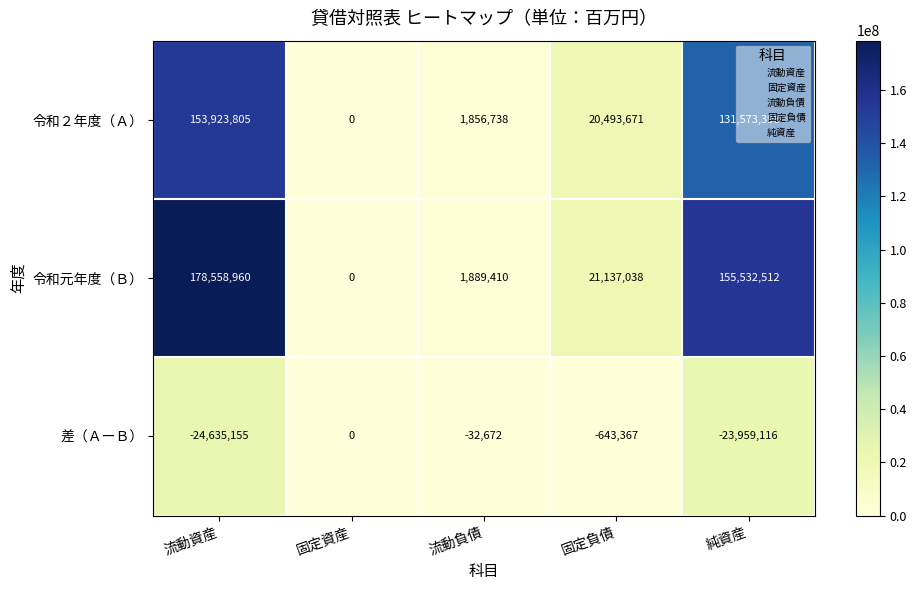

What is the sum of all 令和元年度（Ｂ） values?

357117920